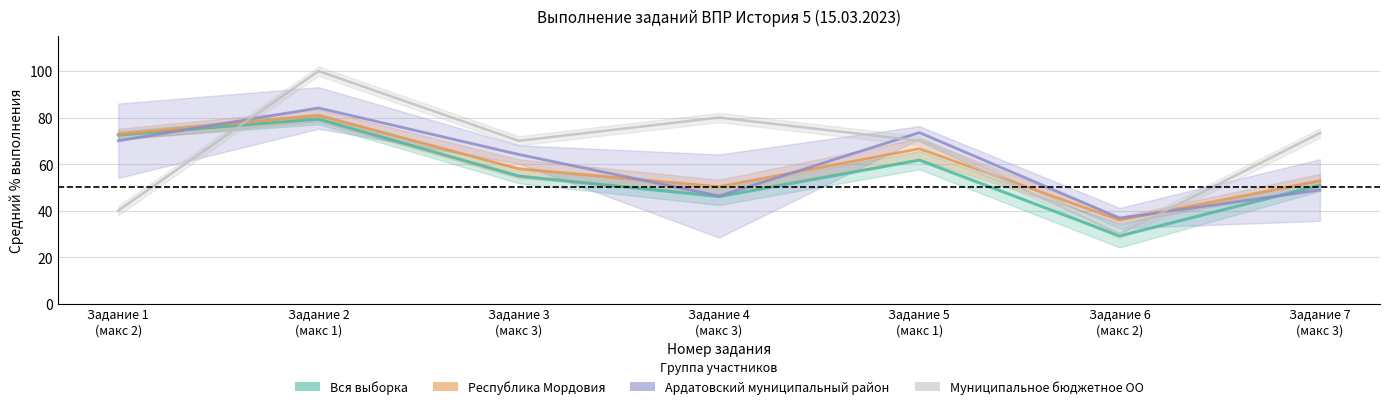

What are all the series names shown in the legend?

Вся выборка, Республика Мордовия, Ардатовский муниципальный район, Муниципальное бюджетное ОО